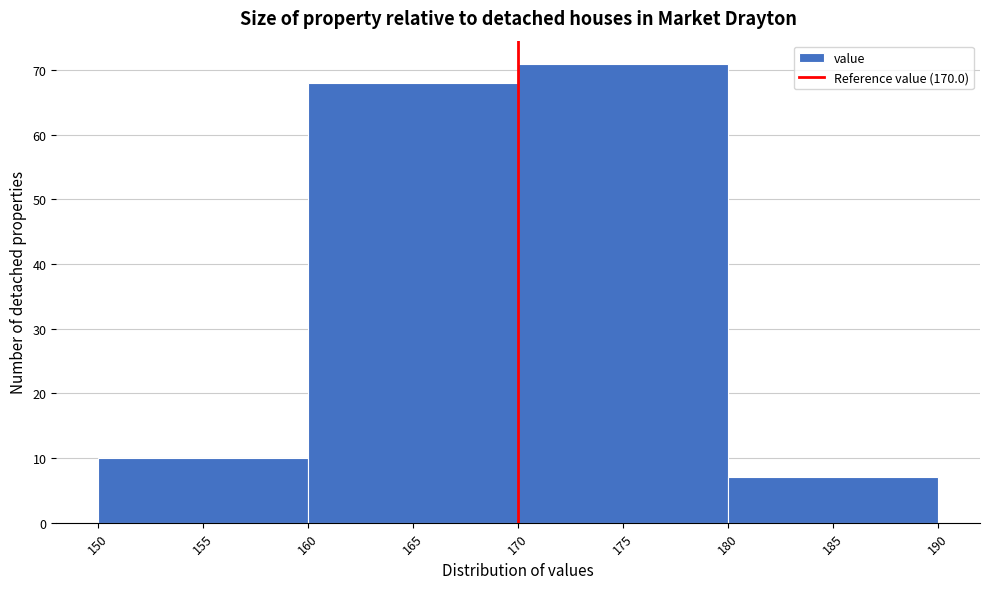

Reading left to right, transcribe this chart: for each bar, give the range it covers on the x-axis and its height. The values are not printed on the chart, so give them approximately, as read against the axis.

150 to 160: 10
160 to 170: 68
170 to 180: 71
180 to 190: 7